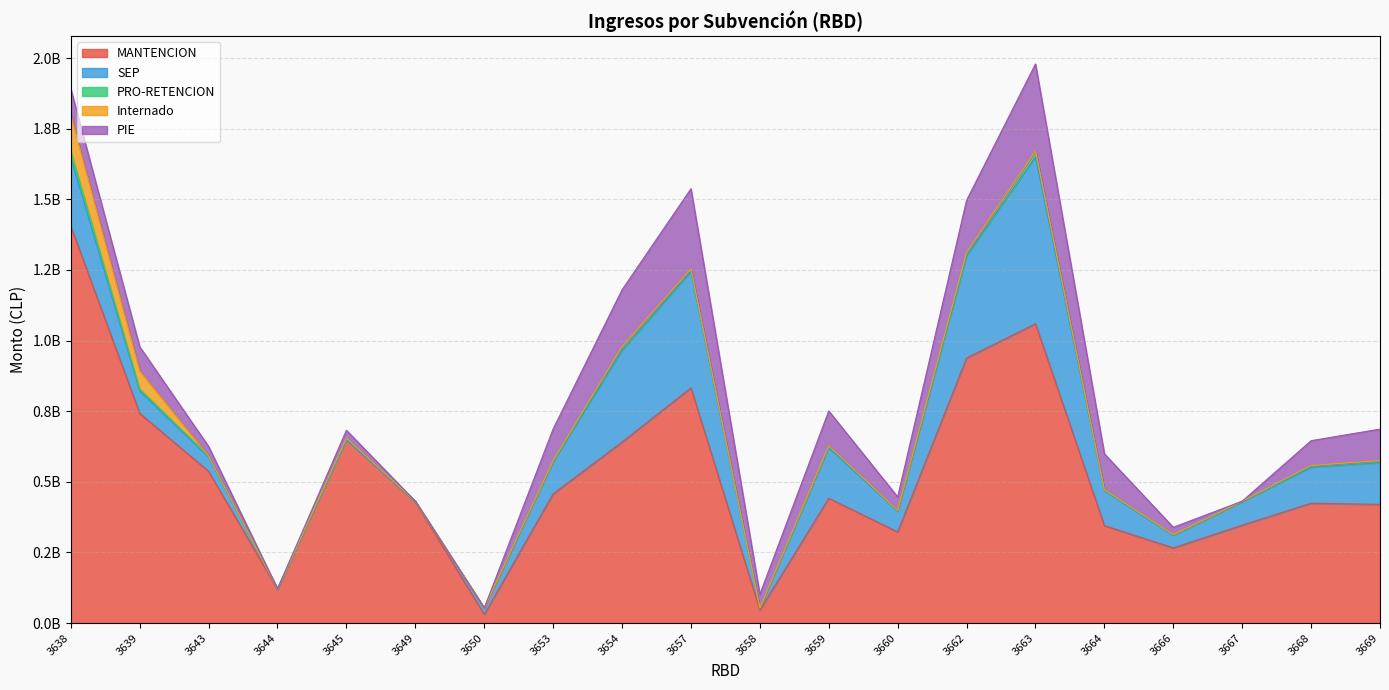

Rank the series at 3639 from lowest to highest value.

PRO-RETENCION, Internado, SEP, PIE, MANTENCION